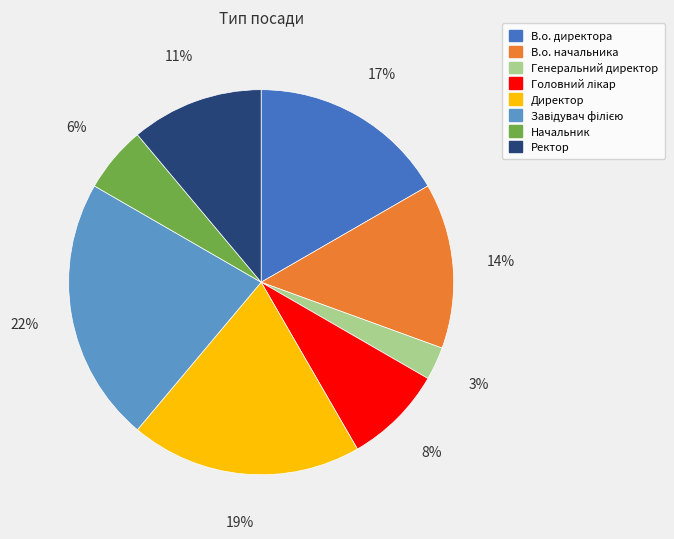

True or false: Директор accounts for 13% of the total.

False